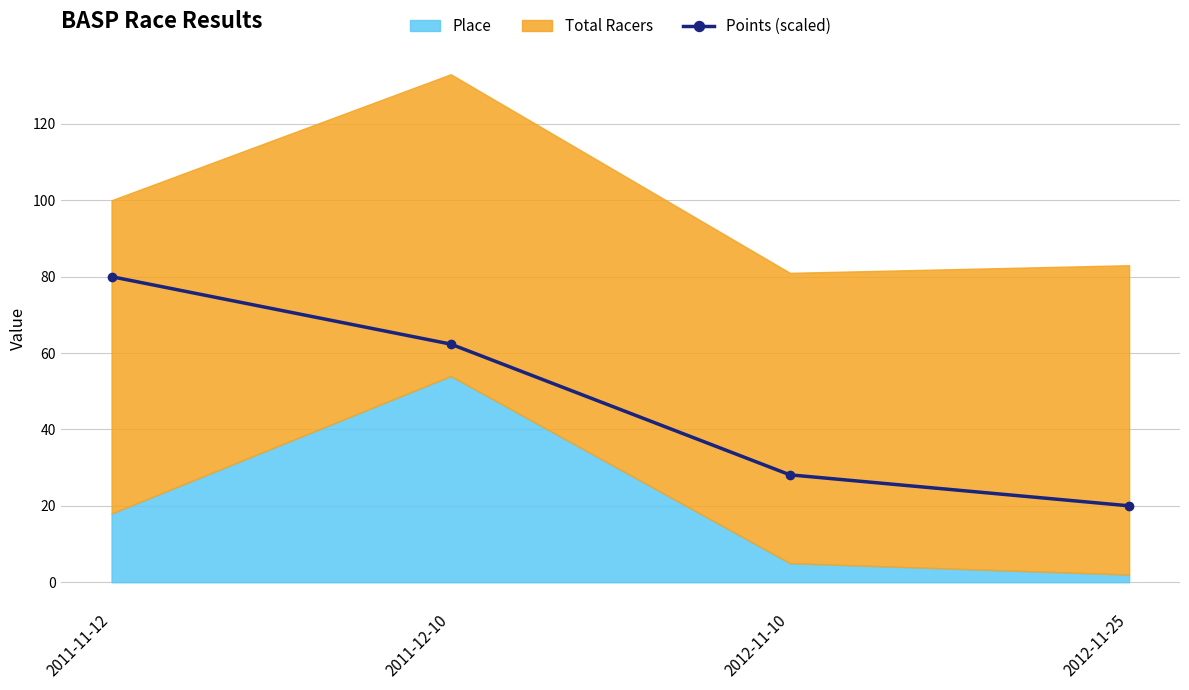

The chart shows a value of 20.0 at 2012-11-25. True or false?

True